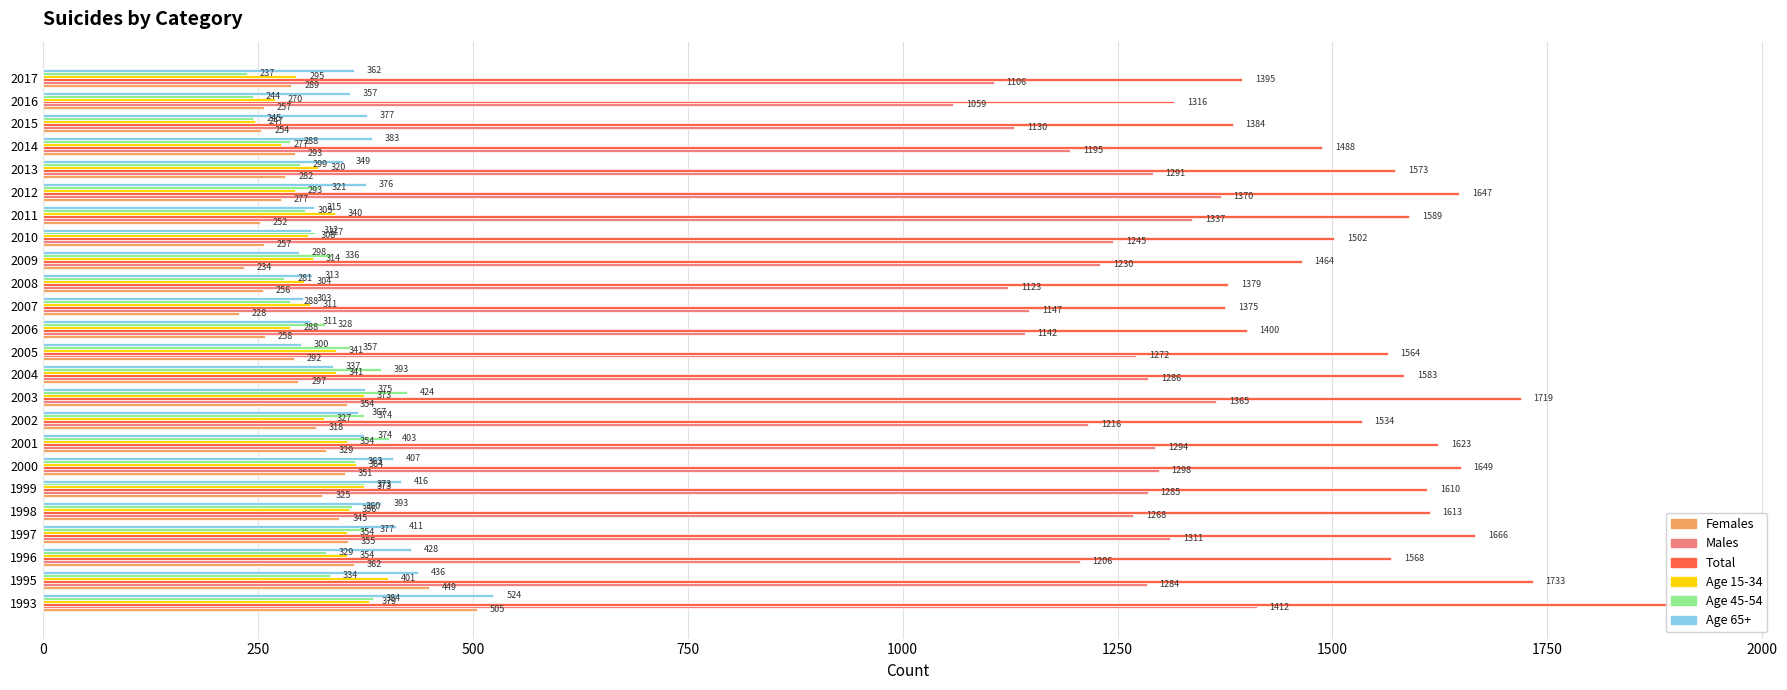

Reading left to right, list all the values displayed in this chart.

Females: 505	449	362	355	345	325	351	329	318	354	297	292	258	228	256	234	257	252	277	282	293	254	257	289
Males: 1412	1284	1206	1311	1268	1285	1298	1294	1216	1365	1286	1272	1142	1147	1123	1230	1245	1337	1370	1291	1195	1130	1059	1106
Total: 1917	1733	1568	1666	1613	1610	1649	1623	1534	1719	1583	1564	1400	1375	1379	1464	1502	1589	1647	1573	1488	1384	1316	1395
Age 15-34: 379	401	354	354	356	373	364	354	327	373	341	341	288	311	304	314	308	340	293	320	277	247	270	295
Age 45-54: 384	334	329	377	360	373	363	403	374	424	393	357	328	288	281	336	317	305	321	299	288	245	244	237
Age 65+: 524	436	428	411	393	416	407	374	367	375	337	300	311	303	313	298	312	315	376	349	383	377	357	362